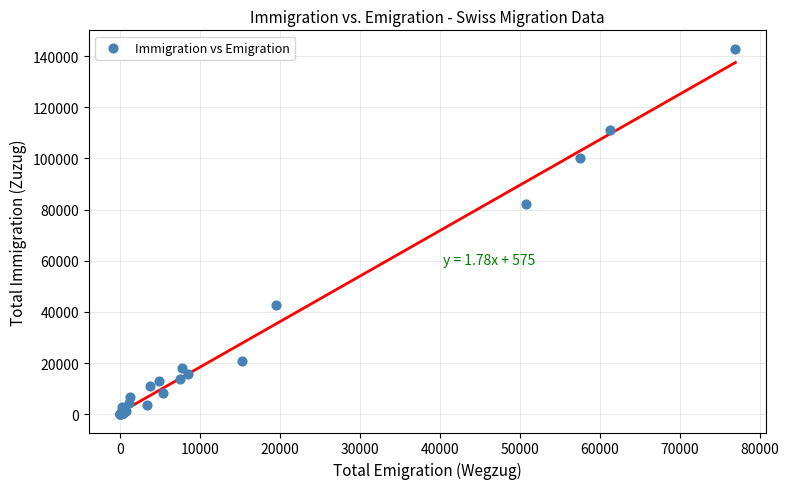

What Y value in the scatter plot is closest to 71457?

82047